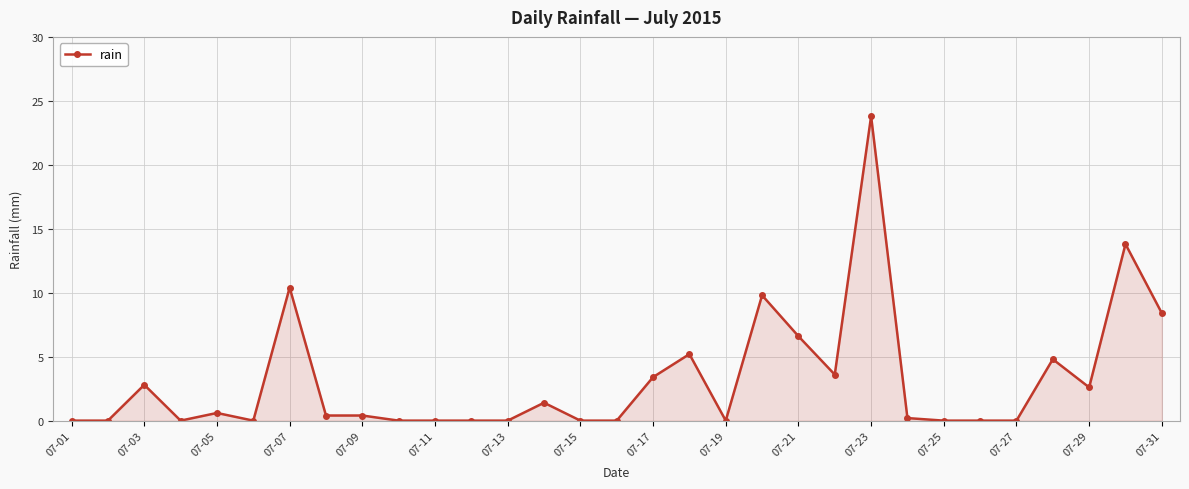

What is the greatest value displayed?

23.8